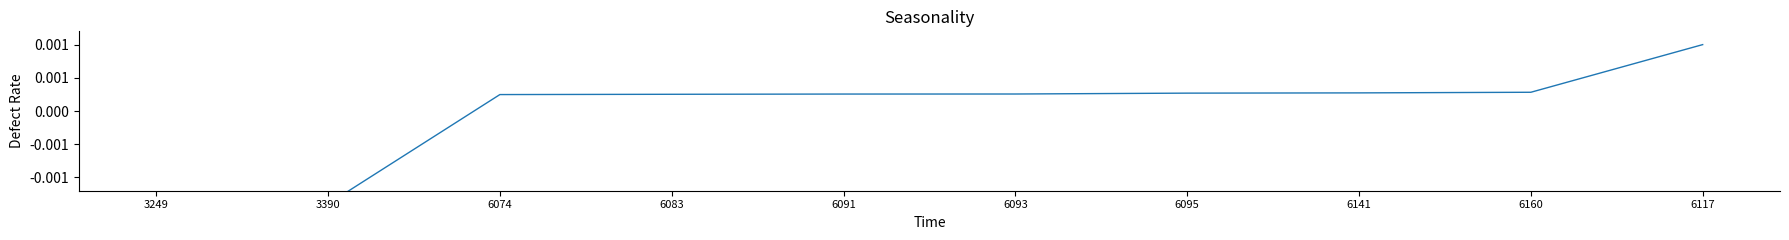

Count the number of categories in the chart.

10